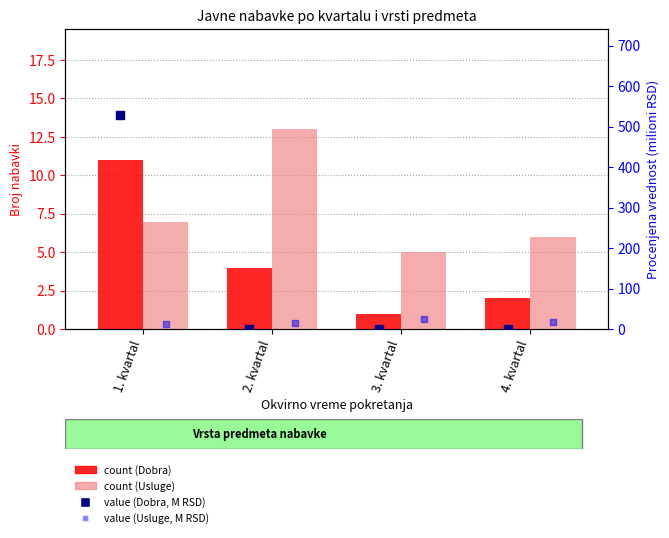

Which series reaches the maximum Y coordinate?

Dobra value (M RSD)